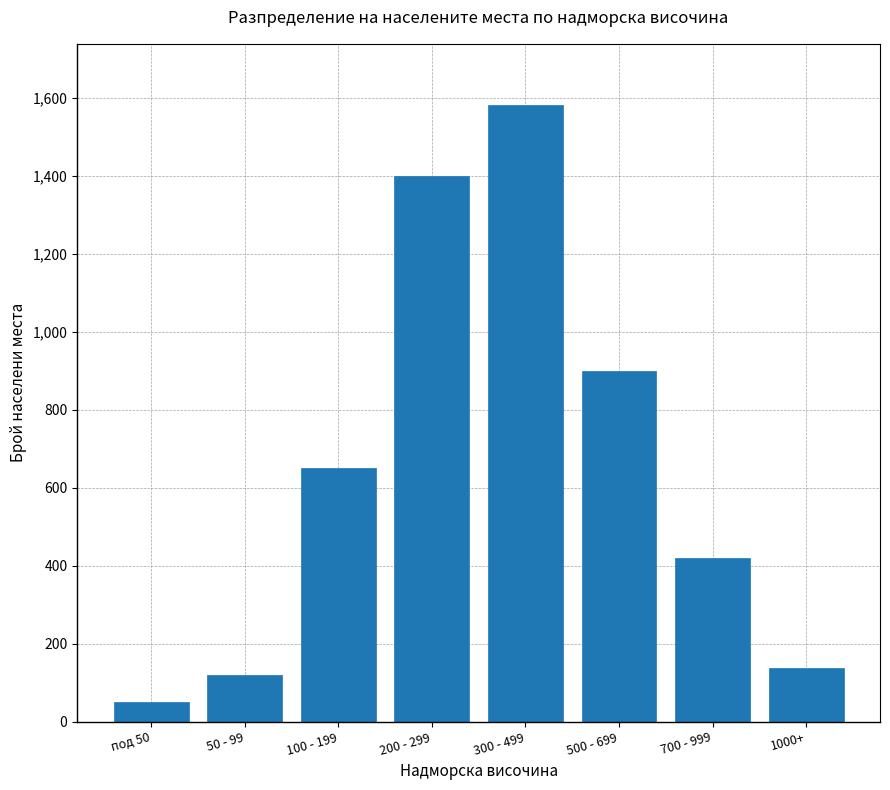

Reading left to right, extract all data points from this chart.

50	120	650	1400	1580	900	420	139